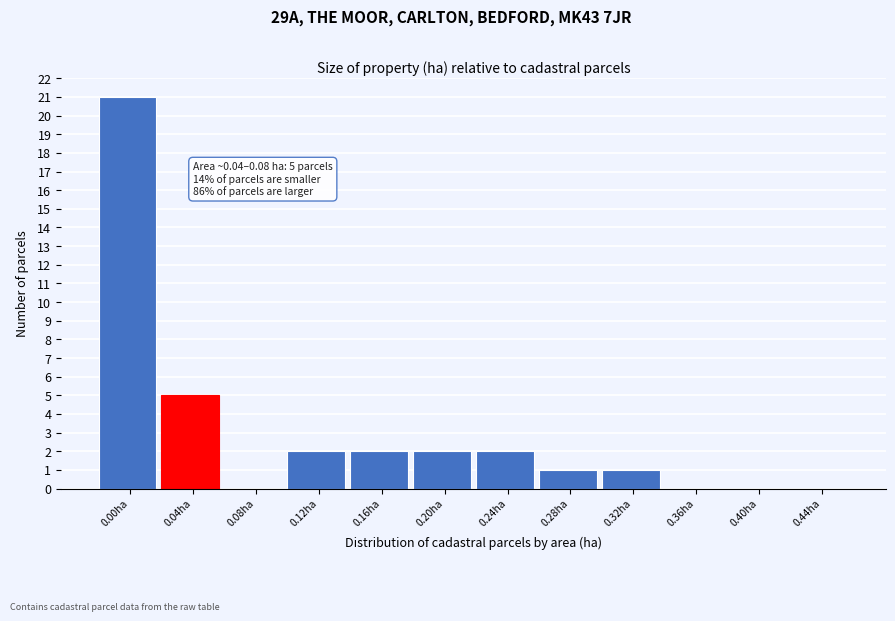

Reading left to right, what are all the values shown in this chart?

0.00ha=21	0.04ha=5	0.08ha=0	0.12ha=2	0.16ha=2	0.20ha=2	0.24ha=2	0.28ha=1	0.32ha=1	0.36ha=0	0.40ha=0	0.44ha=0